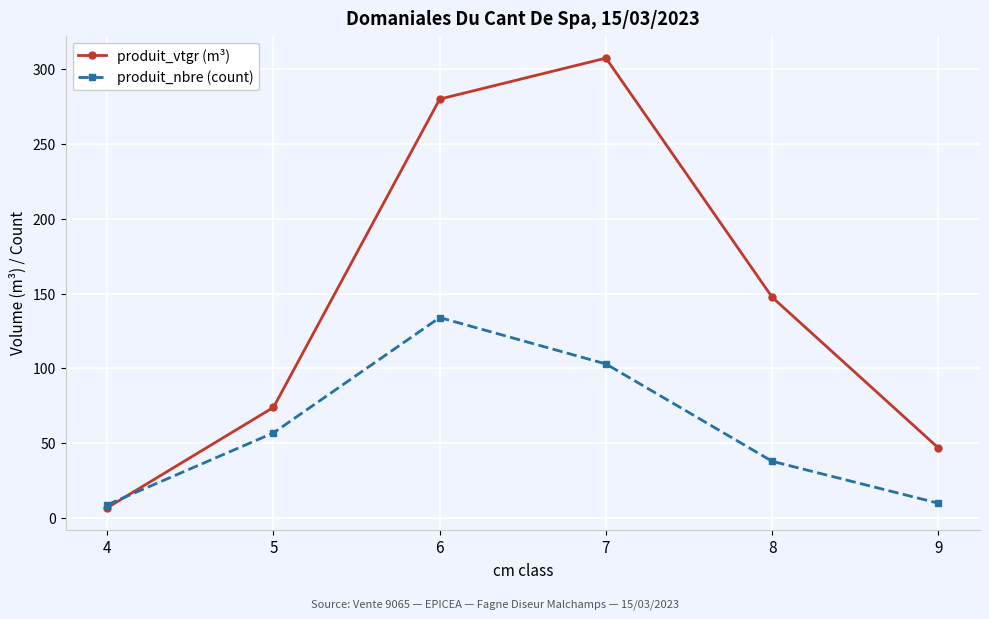

Is it true that produit_vtgr (m³) equals 58.6 at 8?

False